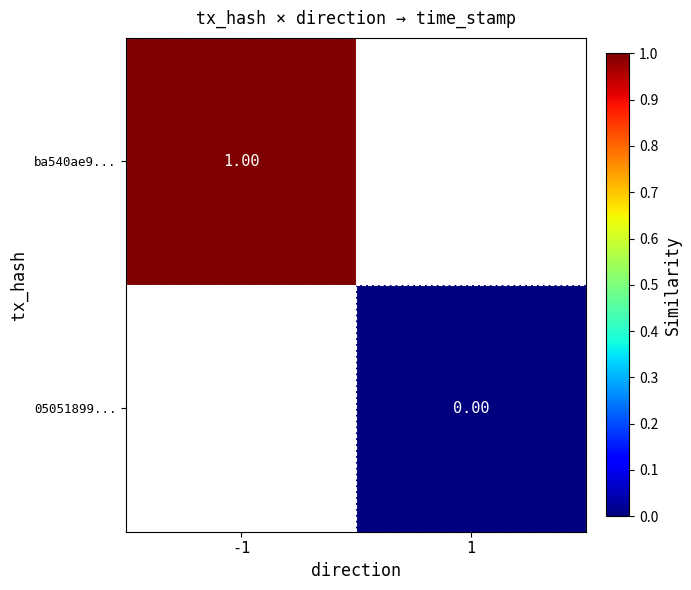

How many distinct data groups are displayed?

2